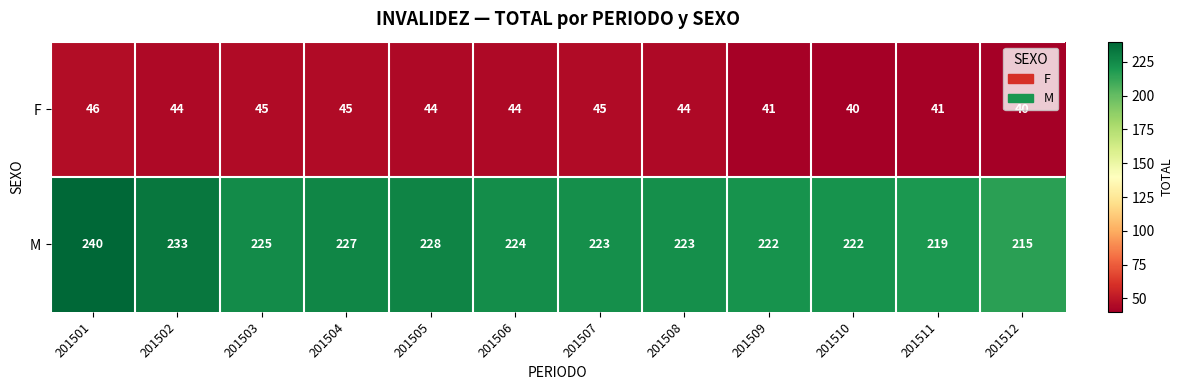

What is the smallest value displayed?

40